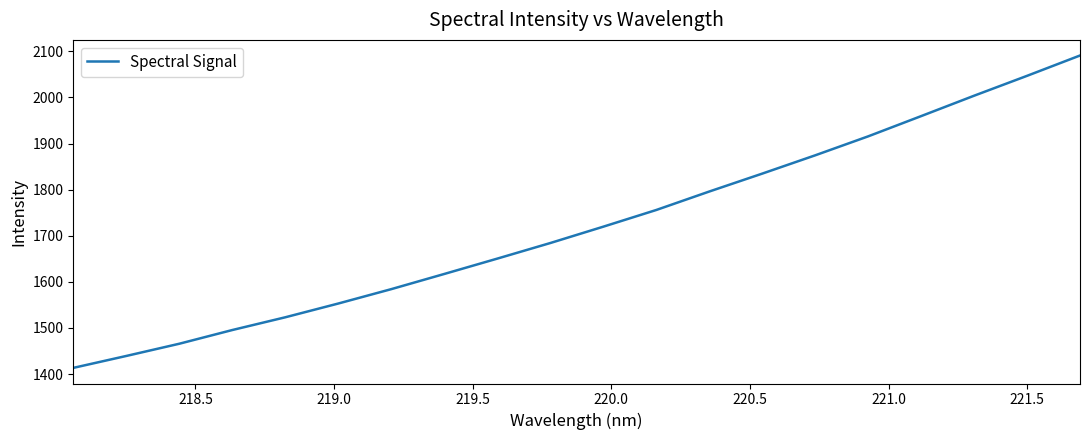

What is the difference between the maximum and minimum values?

677.6